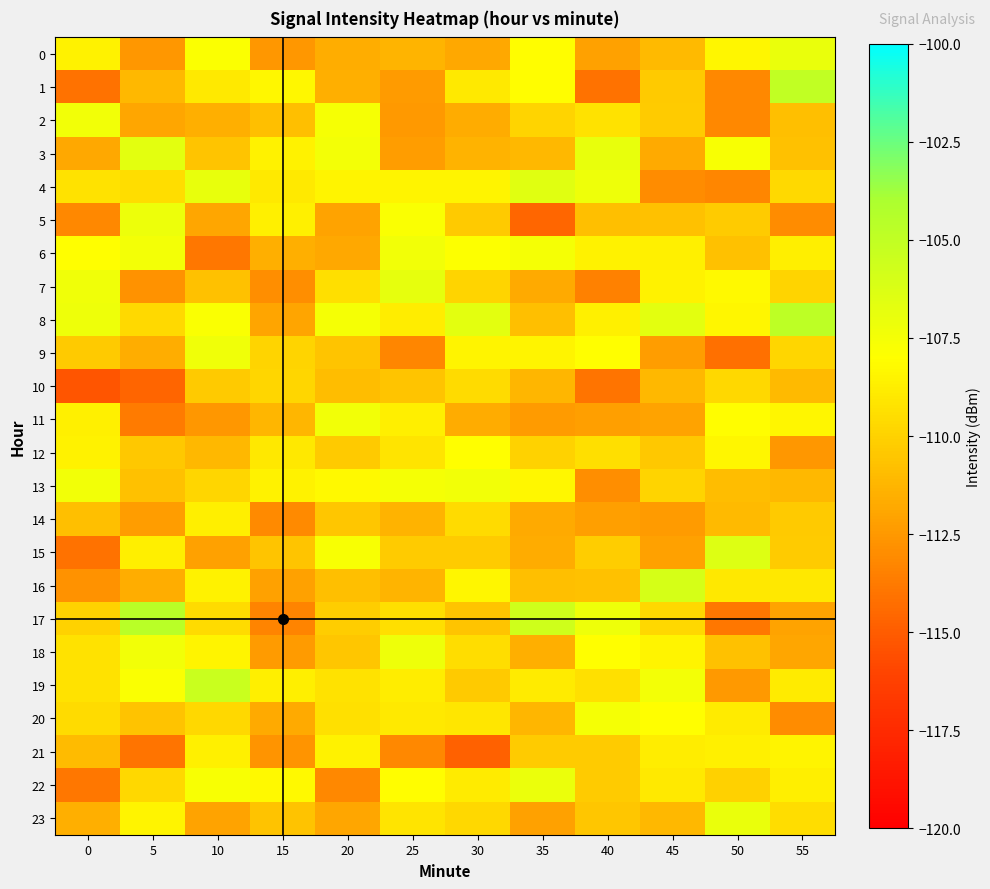

At which category is the sum across all series the highest?

10